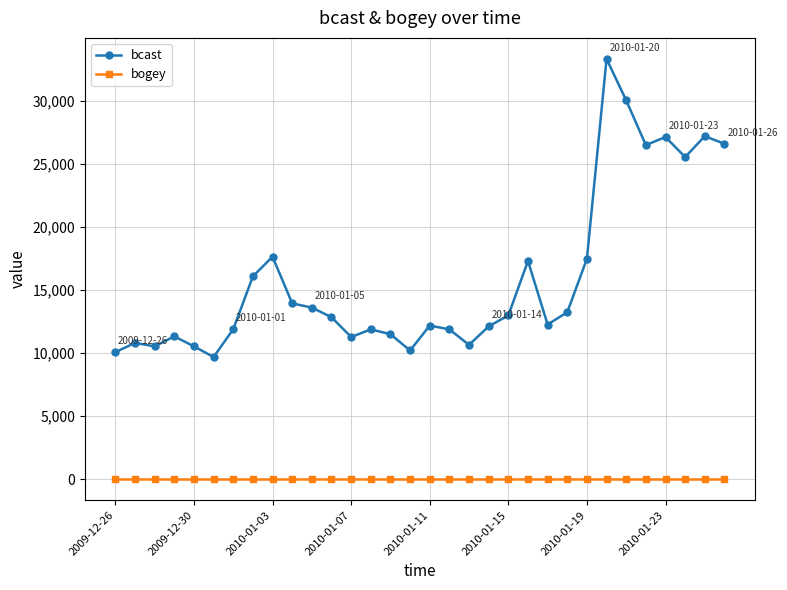

What is the difference between the maximum and minimum values in the bcast series?

23647